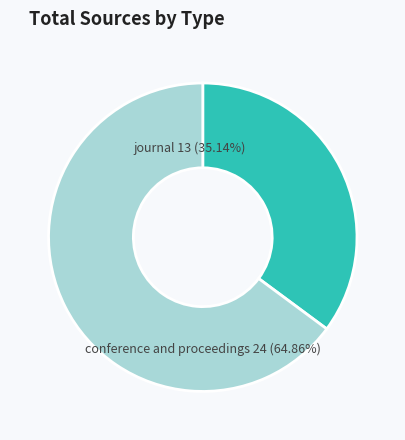

To the nearest percent, what is the combined percentage of journal and conference and proceedings?

100%